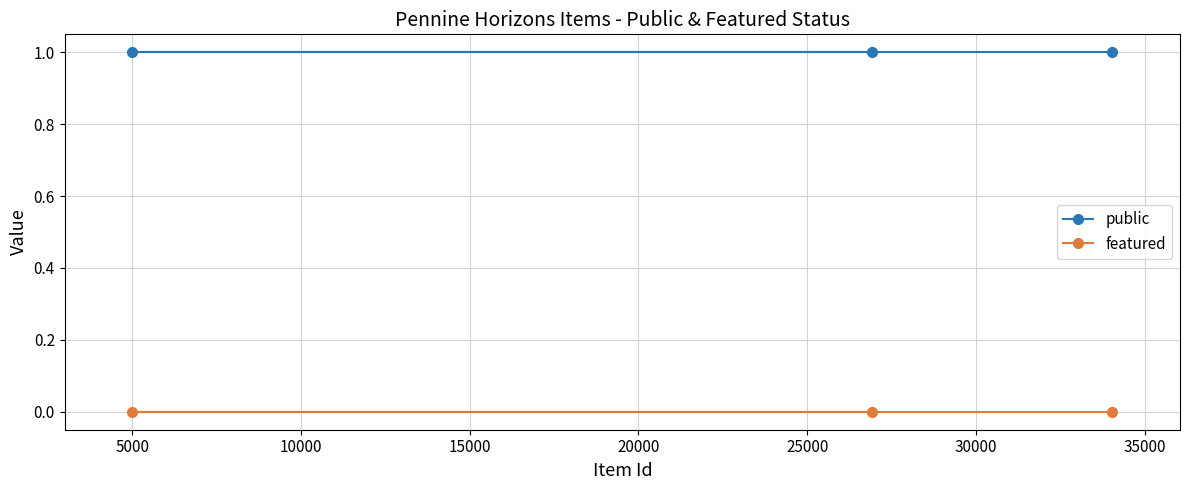

Rank the series by their maximum value, from highest to lowest.

public, featured